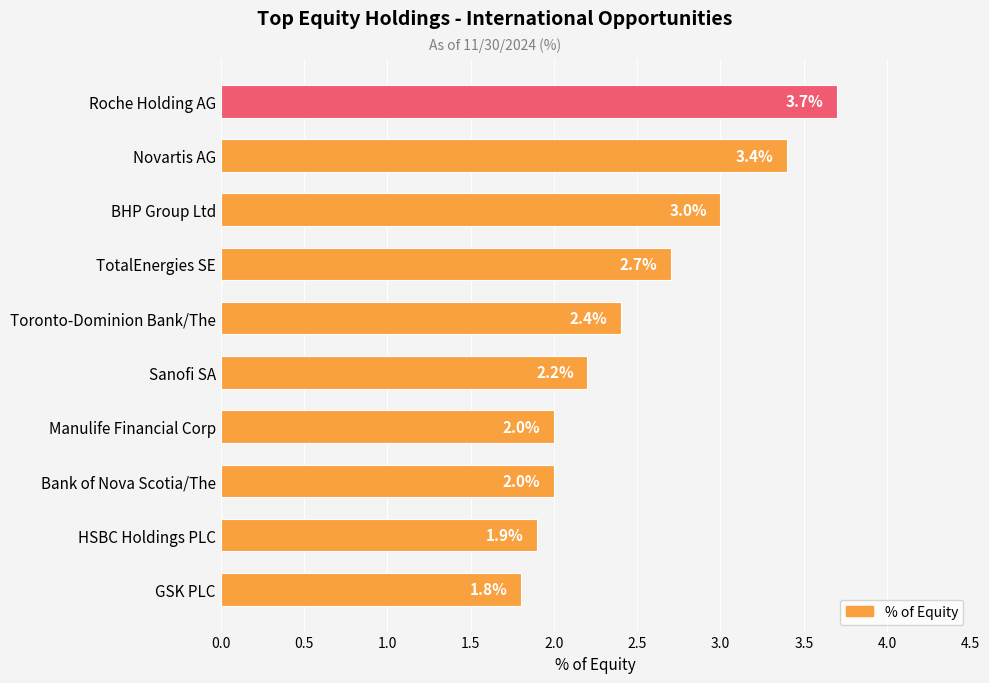

Reading bottom to top, extract all data points from this chart.

1.8	1.9	2.0	2.0	2.2	2.4	2.7	3.0	3.4	3.7